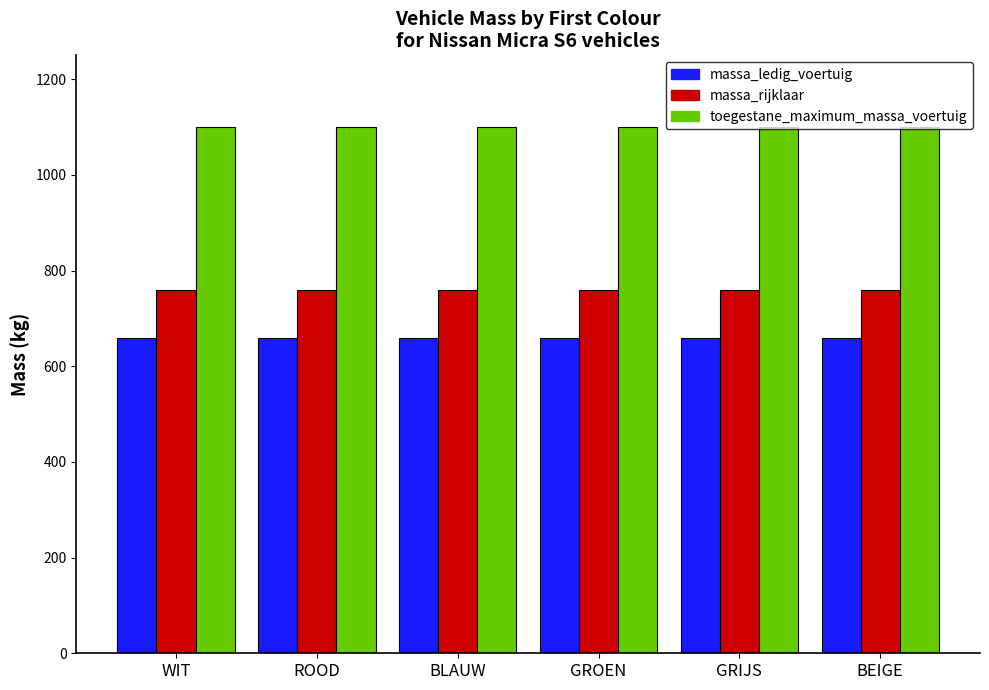

Which series has the widest spread of values?

massa_ledig_voertuig